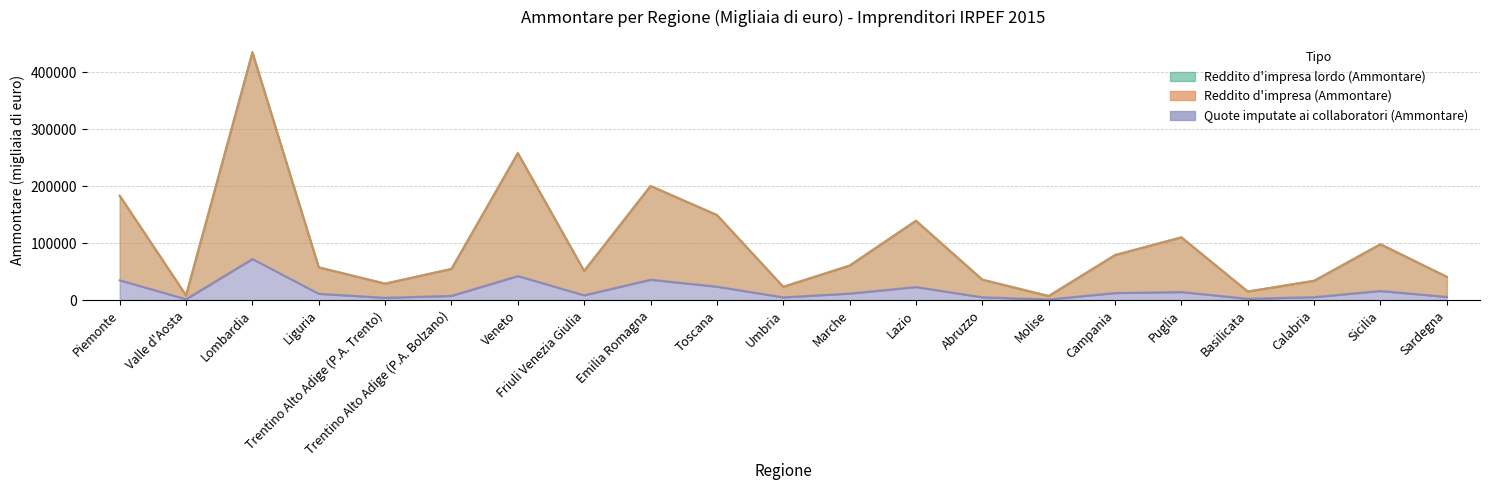

At which category does Reddito d'impresa (Ammontare) reach its first local peak?

Lombardia